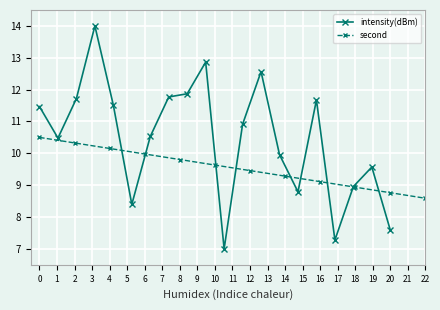

Which has a higher value, 19 or 7?

7